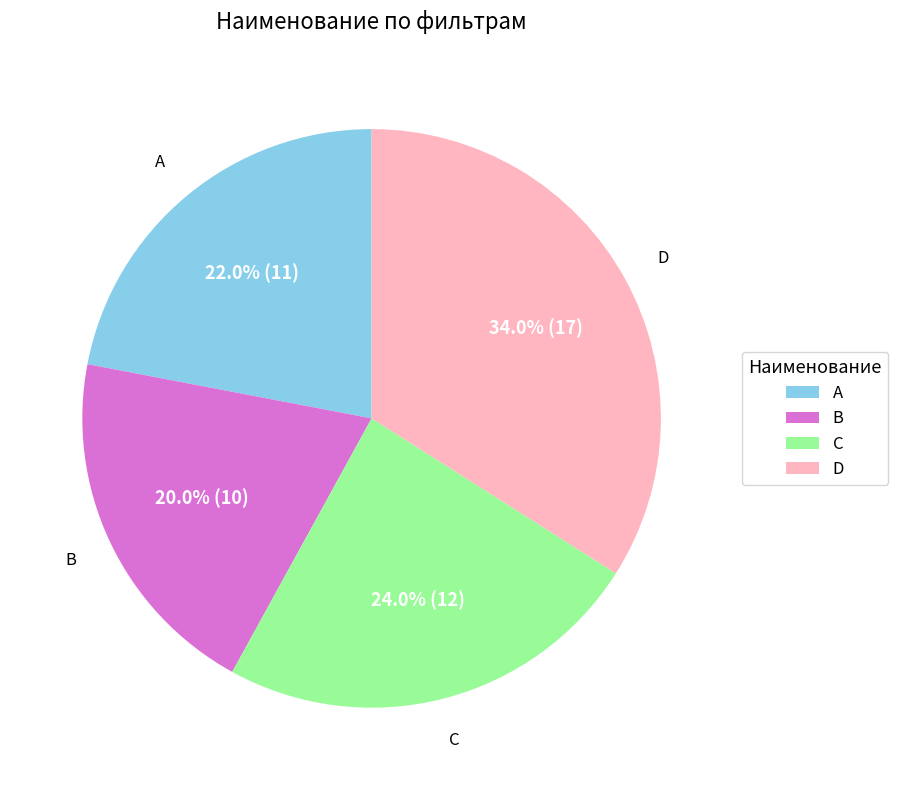

Rank the categories by value from highest to lowest.

D, C, A, B